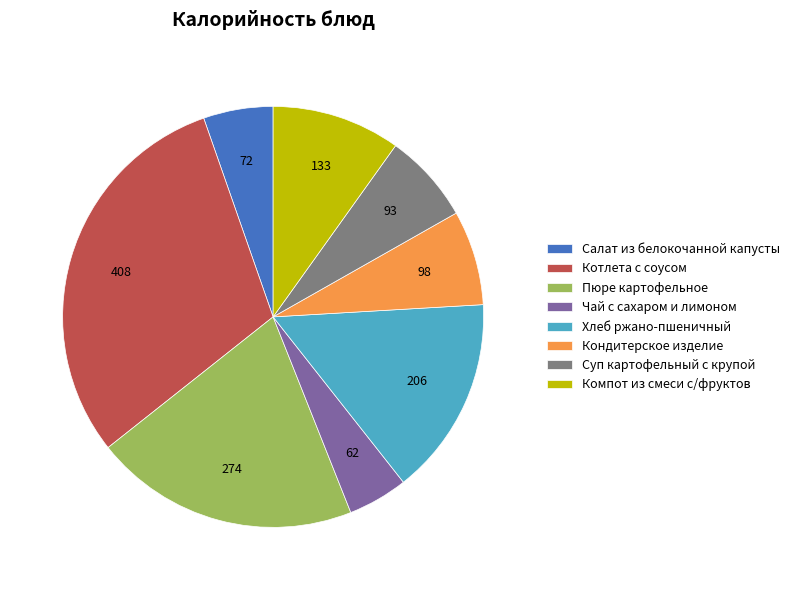

Combined, do Салат из белокочанной капусты and Компот из смеси с/фруктов account for over 50%?

No